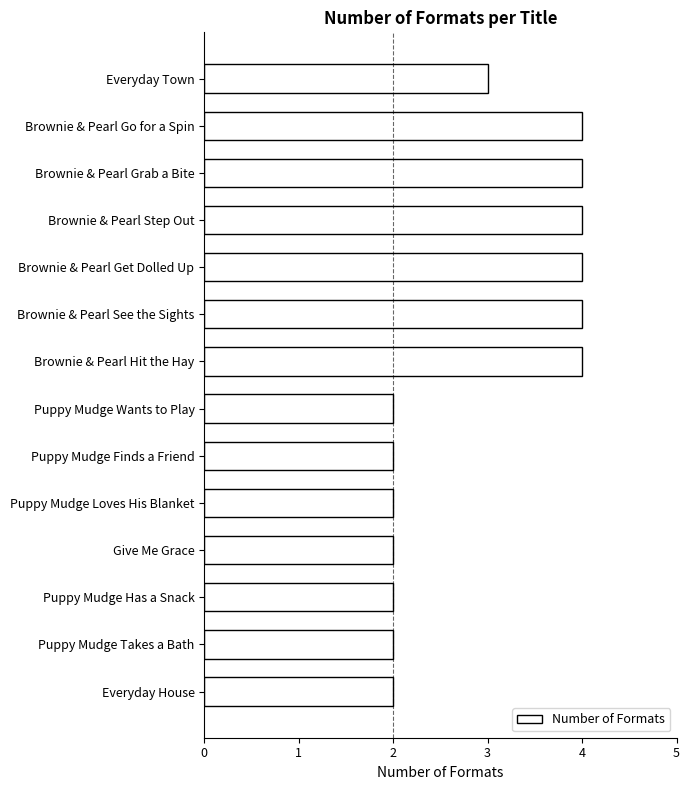

True or false: the data shows 1 at Puppy Mudge Finds a Friend.

False